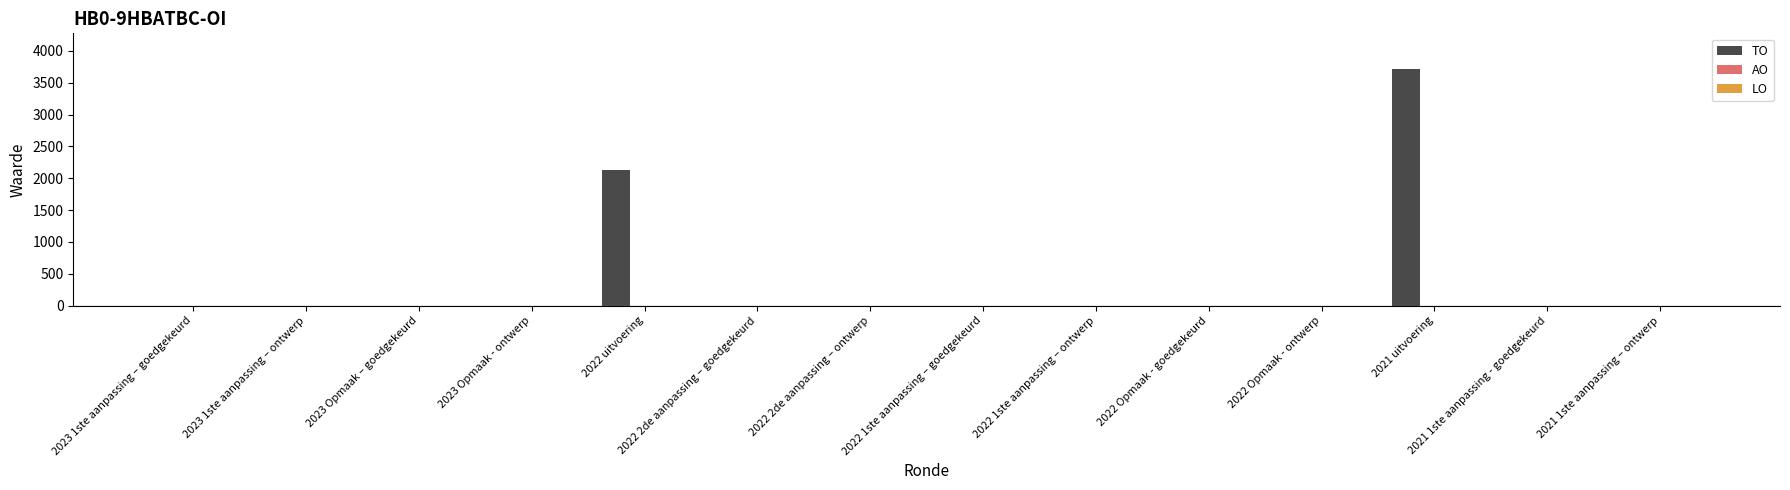

At which label is the value closest to 1859?

2022 uitvoering